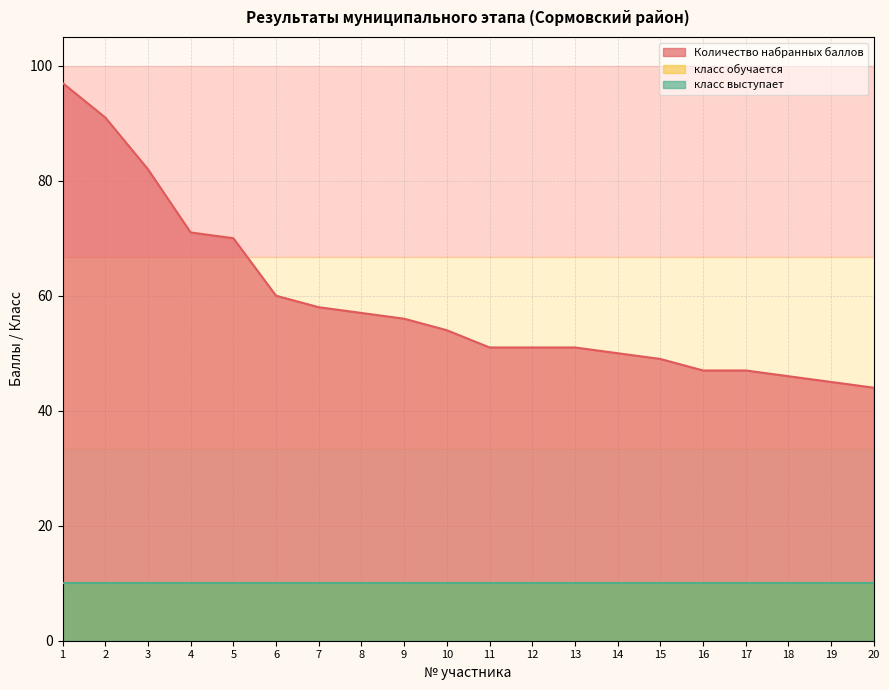

What is the minimum value shown in the chart?

10